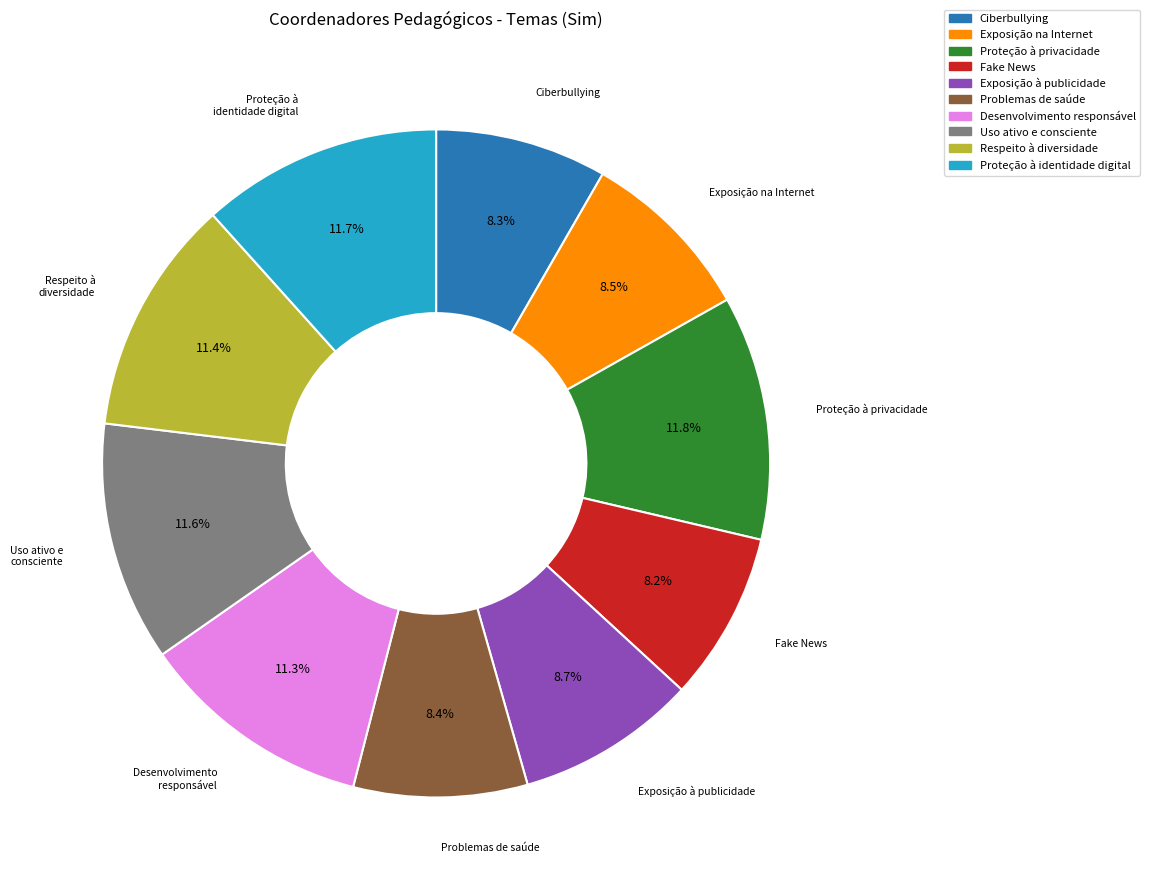

Does any single category account for the majority?

No